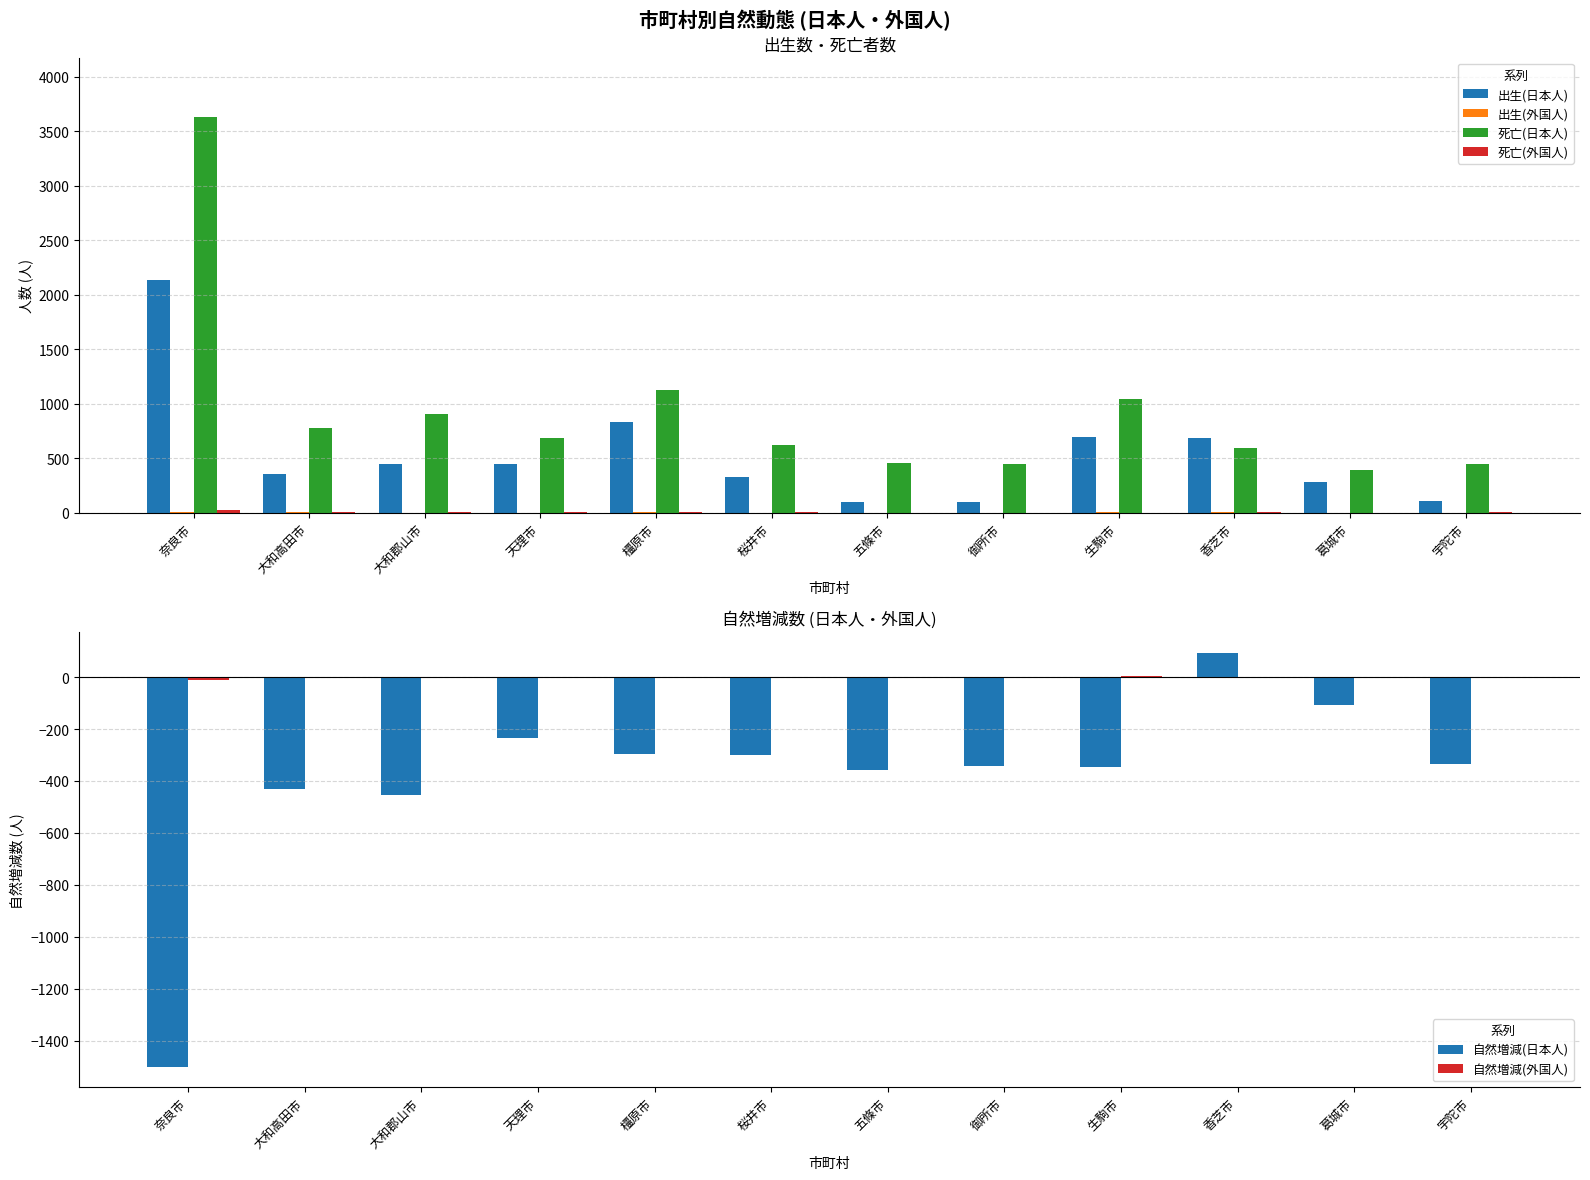

Is it true that 自然増減(外国人) equals -4 at 宇陀市?

True